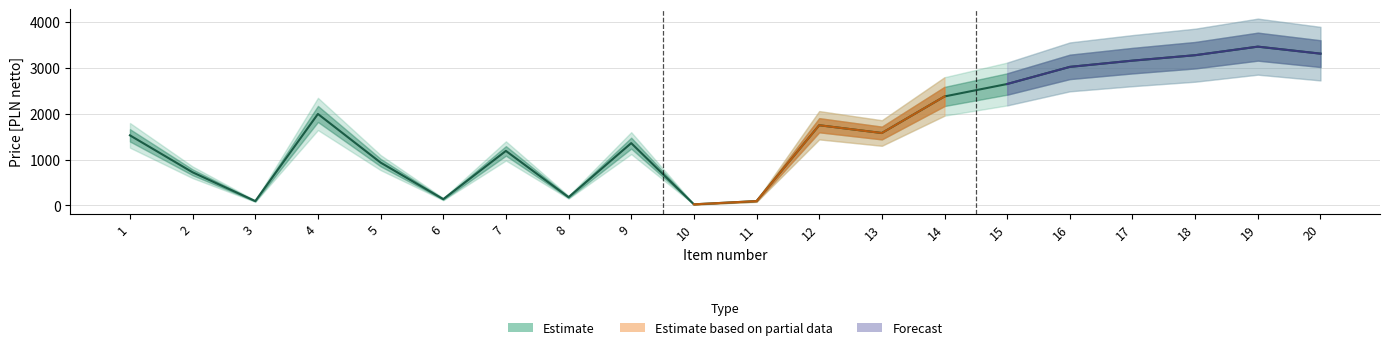

At which category does the chart reach its minimum across all series?

10